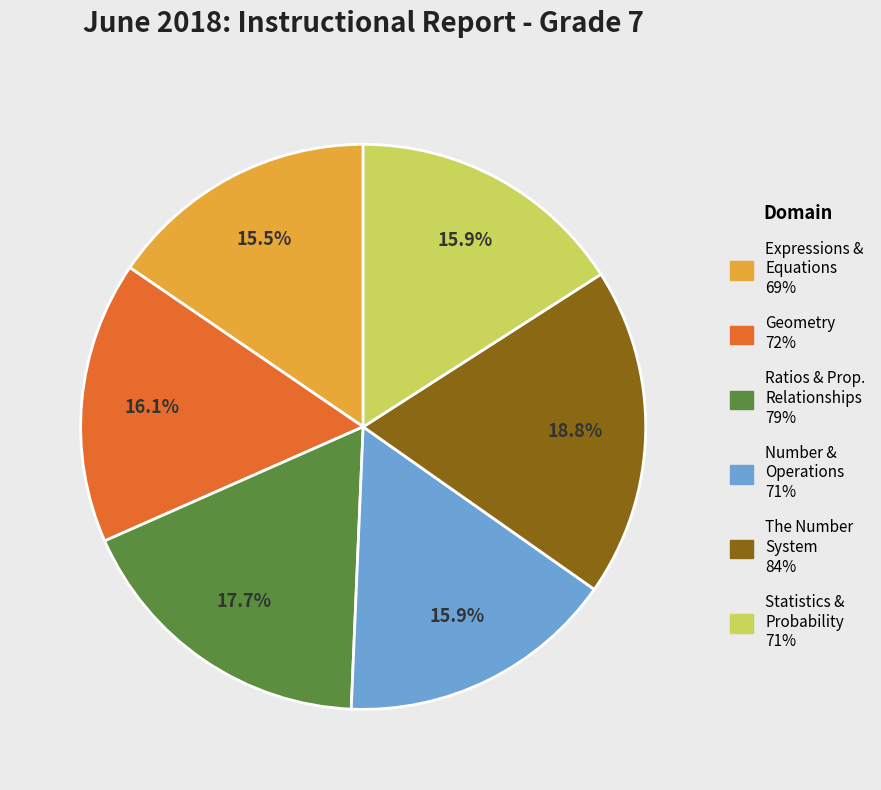

To the nearest percent, what is the average slice percentage?

17%